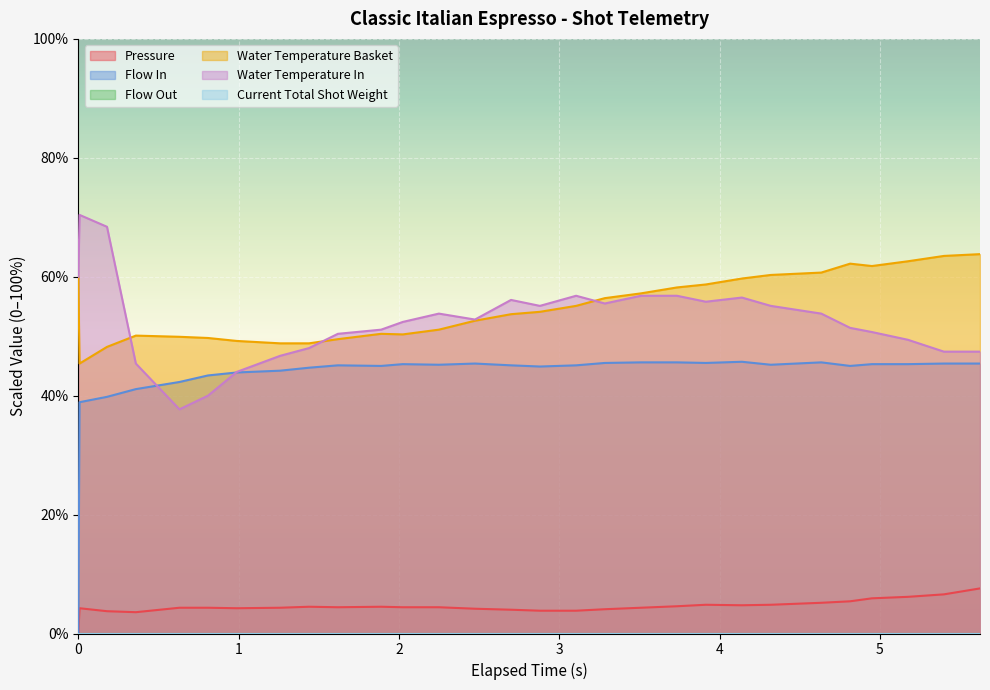

How many data points in water_temperature_in are above 52?

16